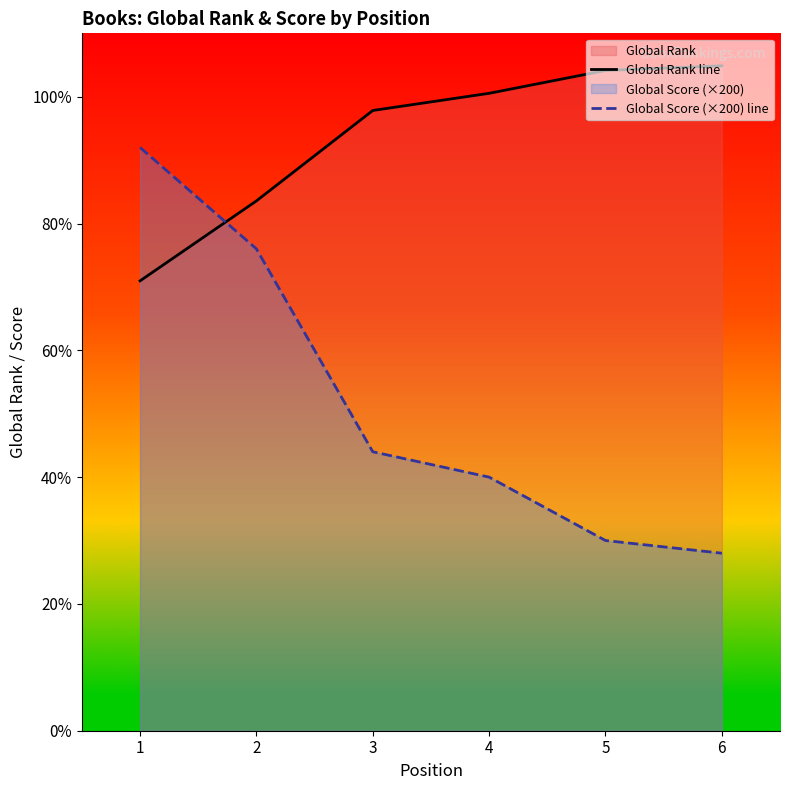

Reading left to right, transcribe all the data shown in this chart.

Global Rank line: 7096	8357	9783	10054	10414	10488
Global Score (×200) line: 9200	7600	4400	4000	3000	2800